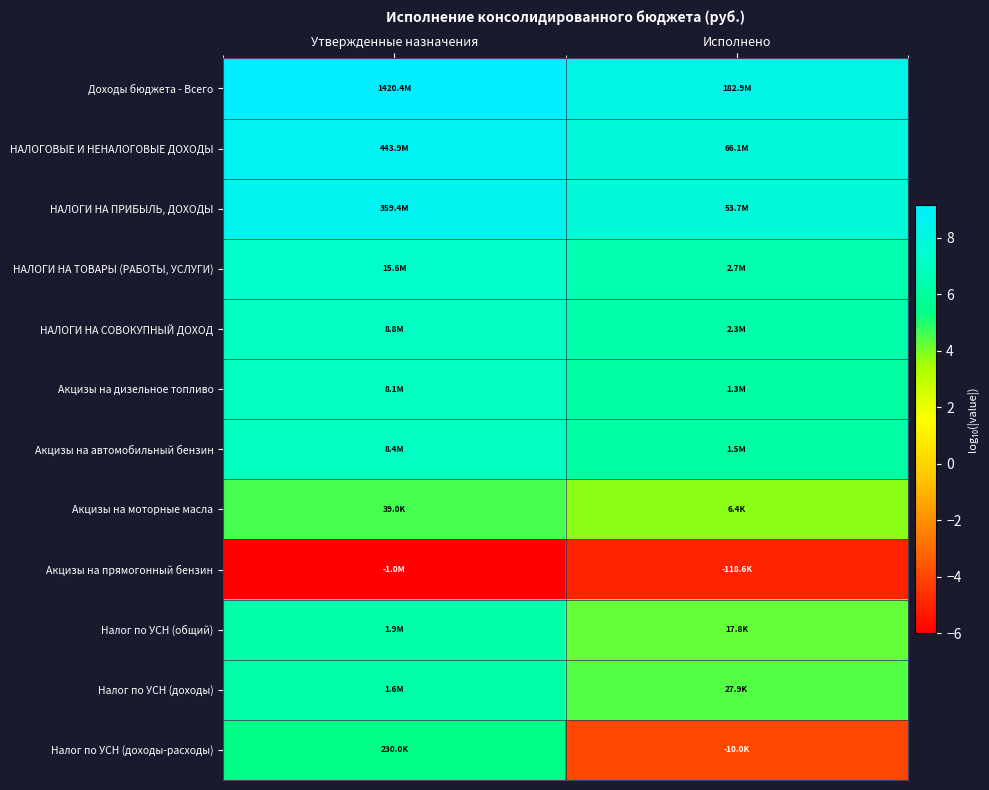

Reading left to right, extract all data points from this chart.

Доходы бюджета - Всего: Утвержденные назначения=9.2	Исполнено=8.3
НАЛОГОВЫЕ И НЕНАЛОГОВЫЕ ДОХОДЫ: Утвержденные назначения=8.6	Исполнено=7.8
НАЛОГИ НА ПРИБЫЛЬ, ДОХОДЫ: Утвержденные назначения=8.6	Исполнено=7.7
НАЛОГИ НА ТОВАРЫ (РАБОТЫ, УСЛУГИ): Утвержденные назначения=7.2	Исполнено=6.4
НАЛОГИ НА СОВОКУПНЫЙ ДОХОД: Утвержденные назначения=6.9	Исполнено=6.4
Акцизы на дизельное топливо: Утвержденные назначения=6.9	Исполнено=6.1
Акцизы на автомобильный бензин: Утвержденные назначения=6.9	Исполнено=6.2
Акцизы на моторные масла: Утвержденные назначения=4.6	Исполнено=3.8
Акцизы на прямогонный бензин: Утвержденные назначения=-6.0	Исполнено=-5.1
Налог по УСН (общий): Утвержденные назначения=6.3	Исполнено=4.3
Налог по УСН (доходы): Утвержденные назначения=6.2	Исполнено=4.4
Налог по УСН (доходы-расходы): Утвержденные назначения=5.4	Исполнено=-4.0